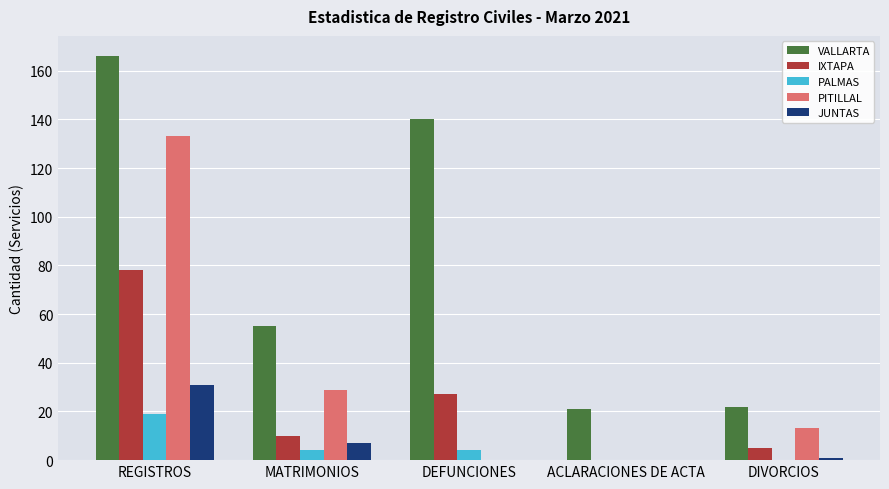

How many categories are shown in the chart?

5